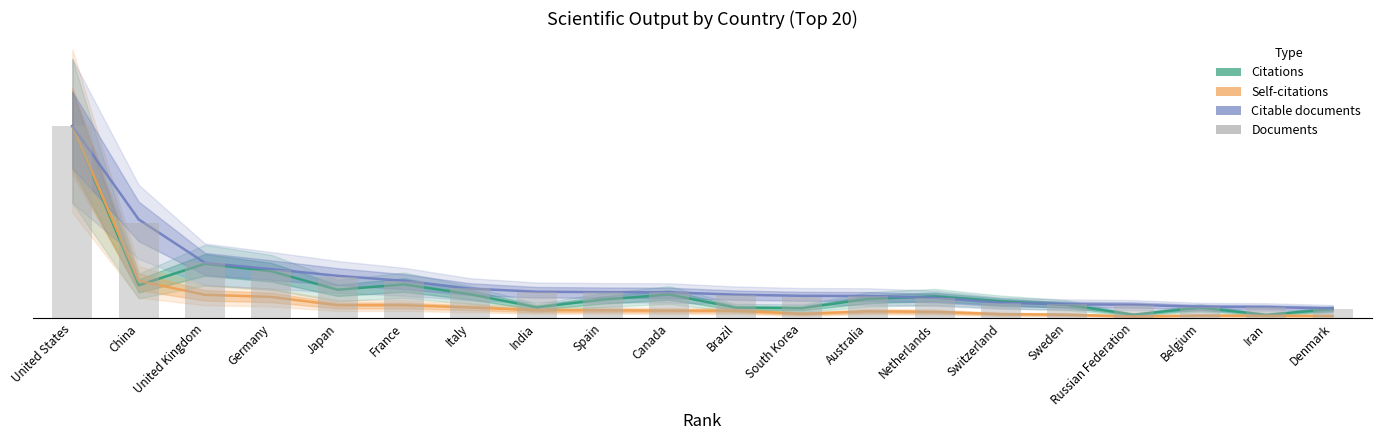

What is the average value of the Self-citations series?

51727.7